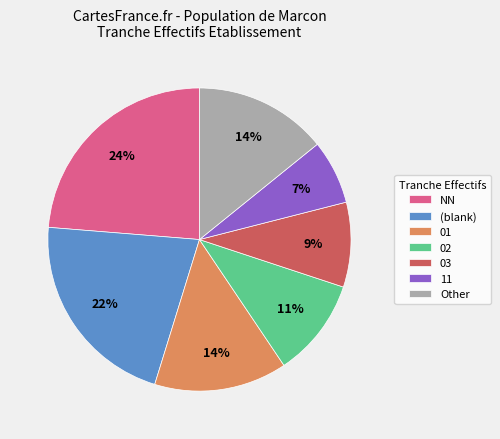

True or false: NN accounts for 24% of the total.

True